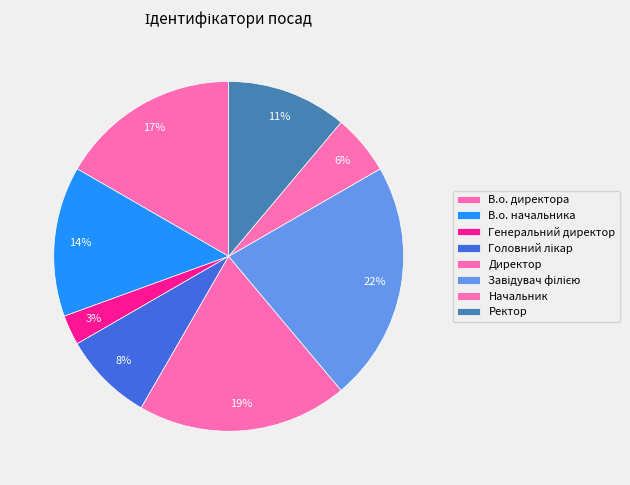

How many slices are in this pie chart?

8